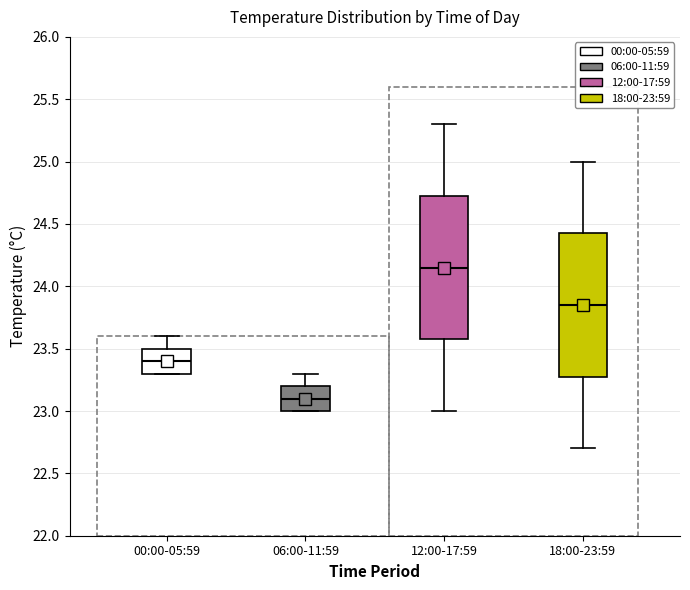

Which box's median line is the lowest?

06:00-11:59